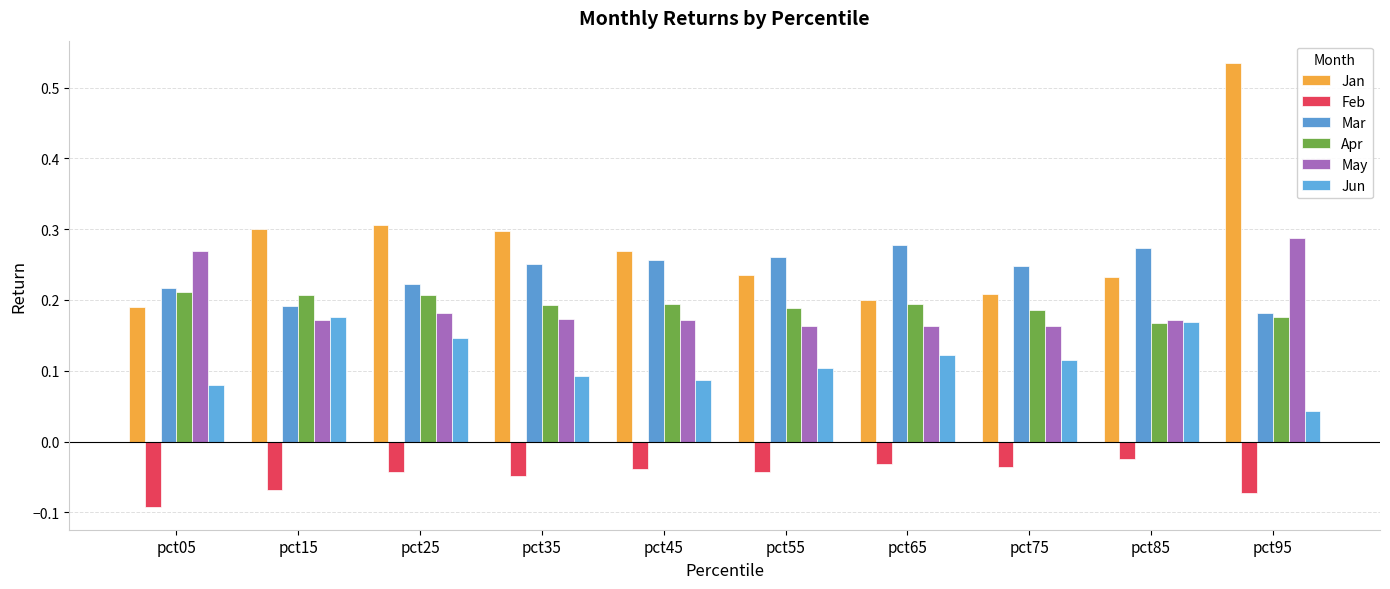

How many categories are shown in the chart?

10